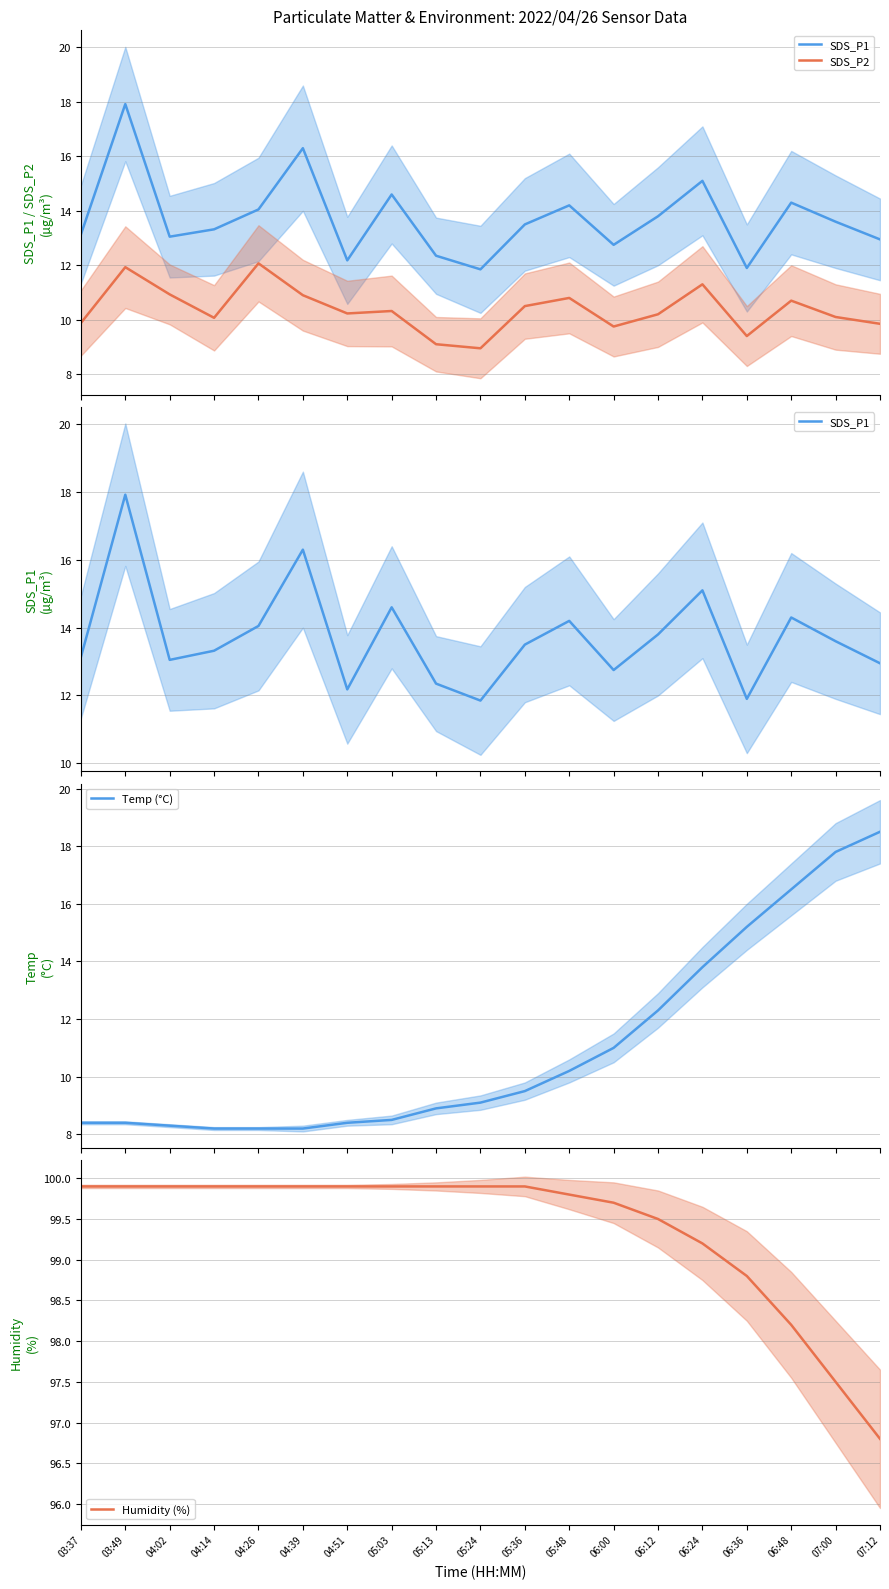

True or false: SDS_P1 and Humidity (%) cross at least once.

False